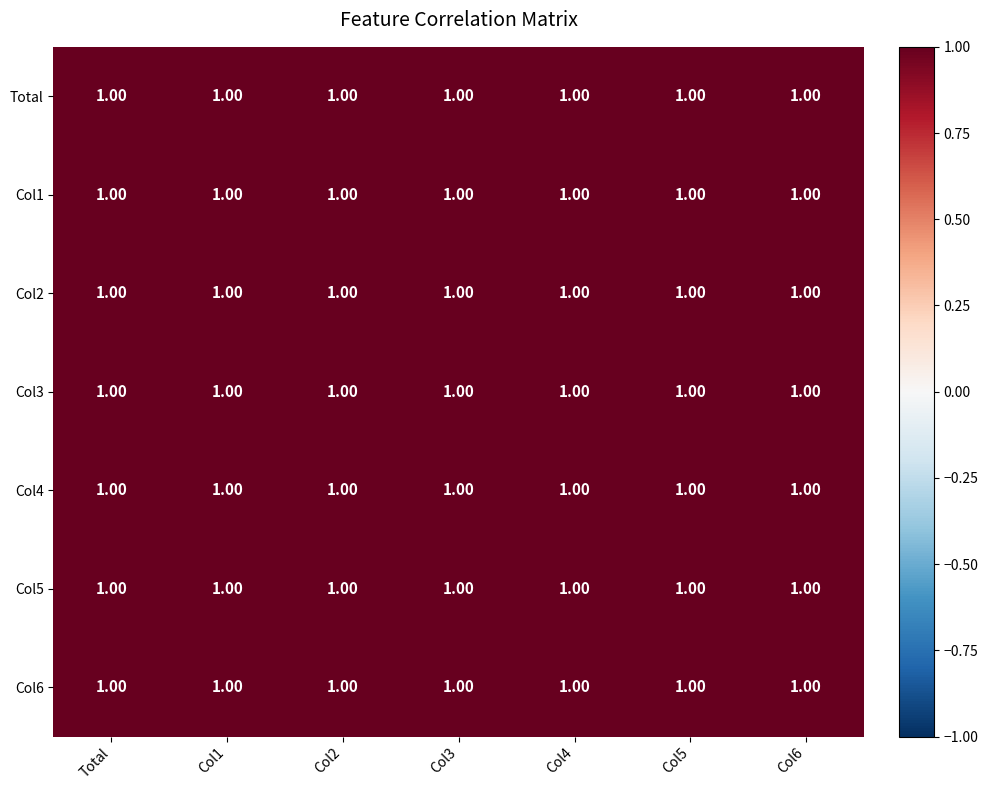

How many categories are shown in the chart?

7